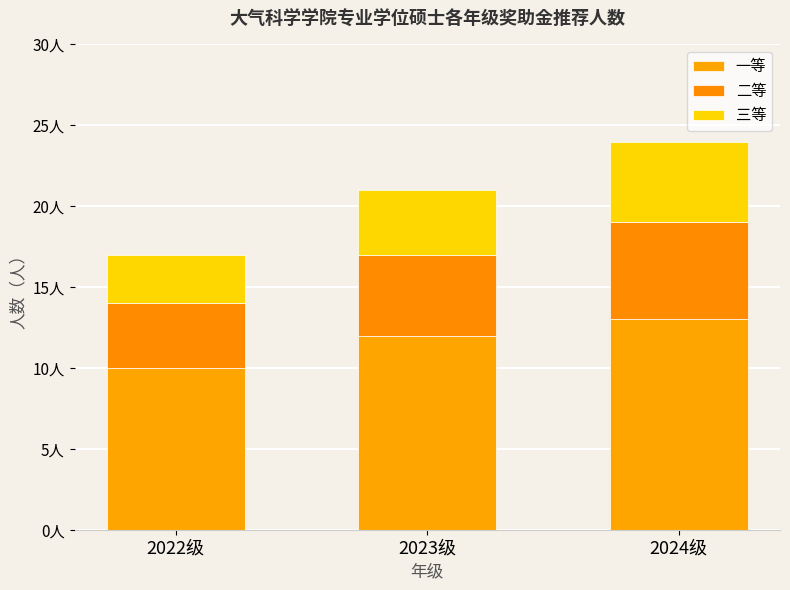

What is the sum of all 三等 values?

12